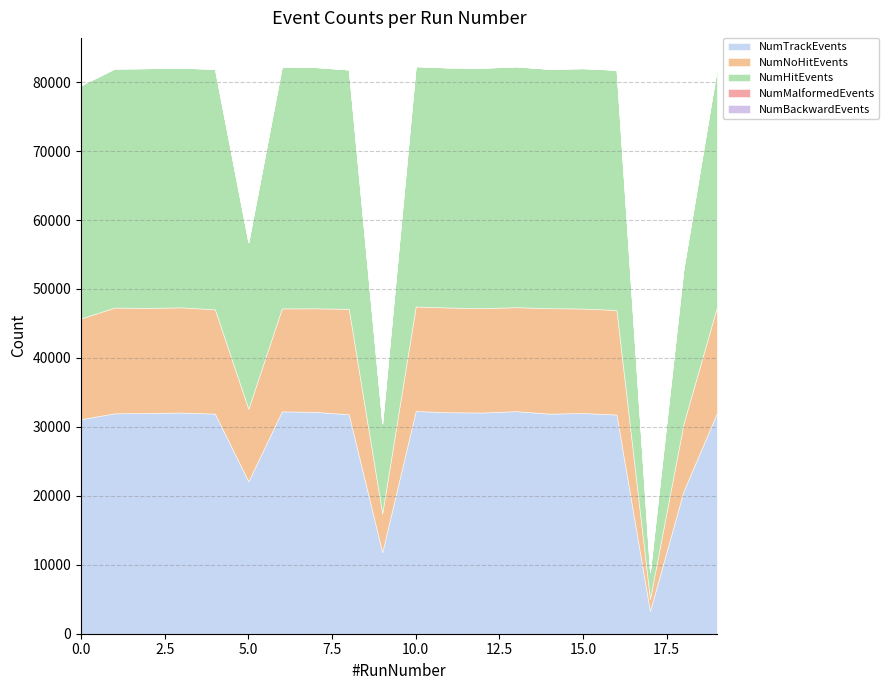

Count the number of data series in this chart.

5